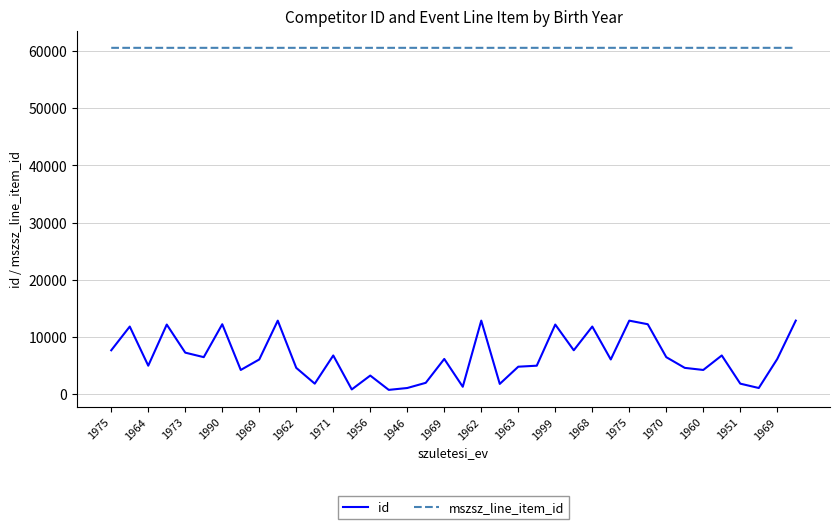

Which series has the widest spread of values?

id